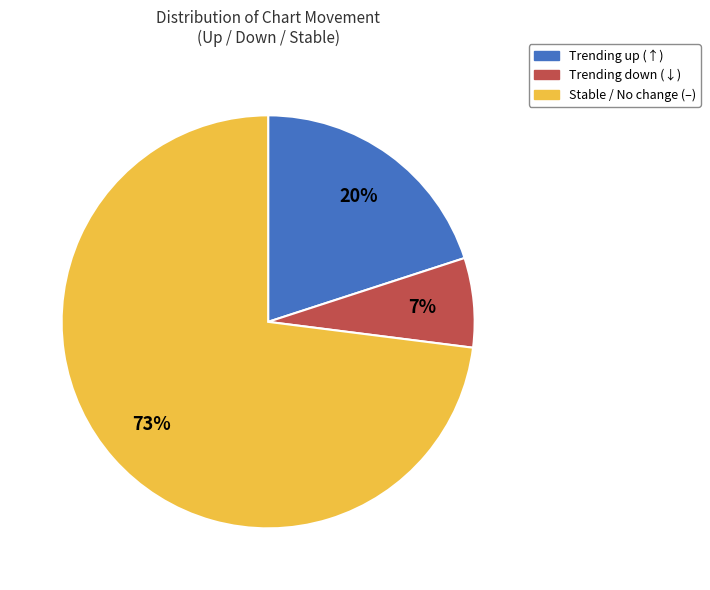

Does any single category account for the majority?

Yes